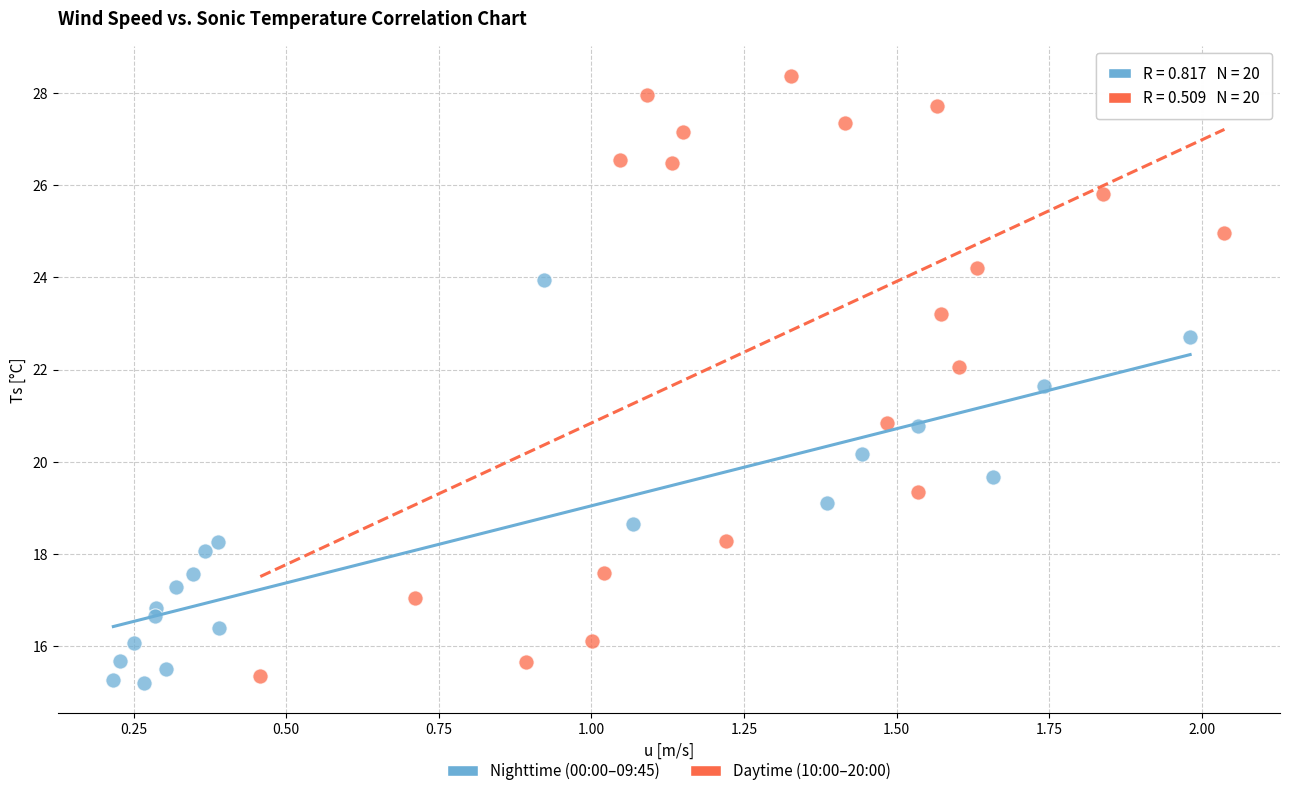

Which series contains the highest Y value?

Daytime (10:00–20:00)